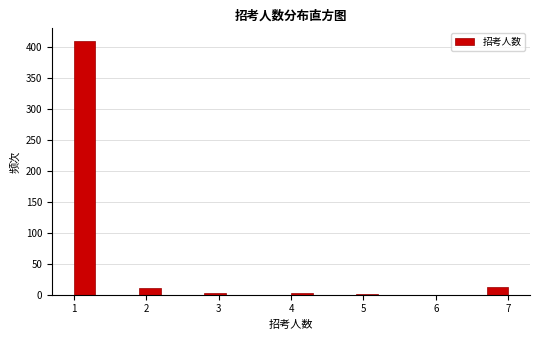

Around what value on the x-axis is the tallest bar? Give the approximate position of its centre, as read against the axis.

1.2